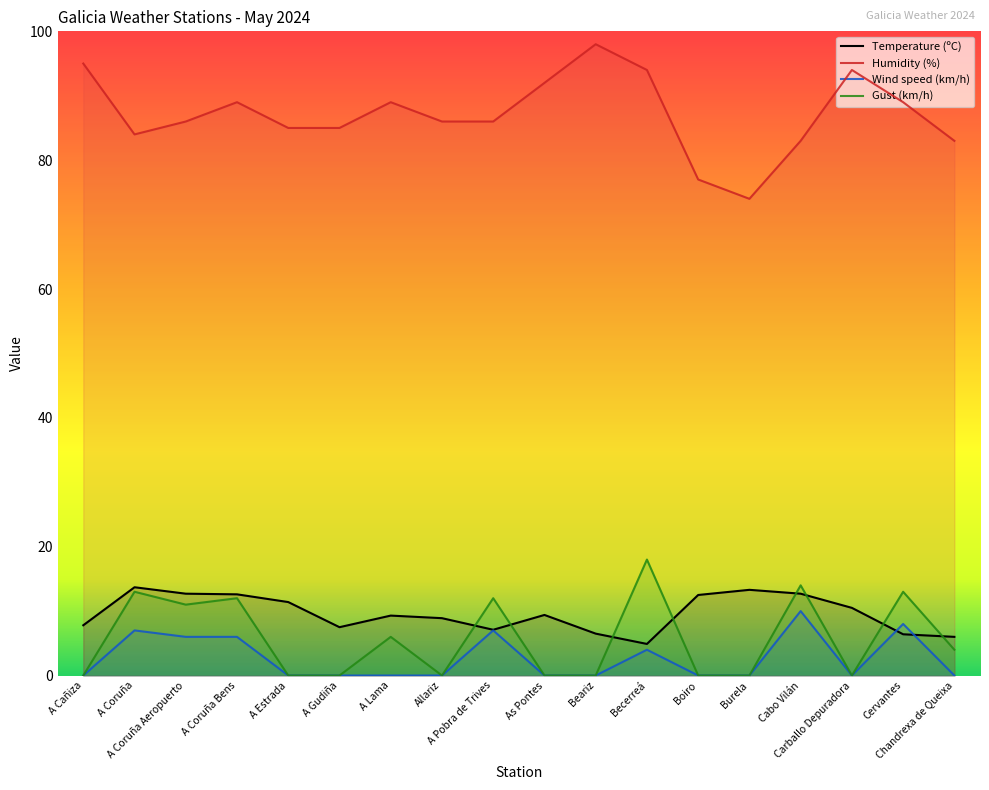

Where does the Gust (km/h) series first go above 4?

A Coruña